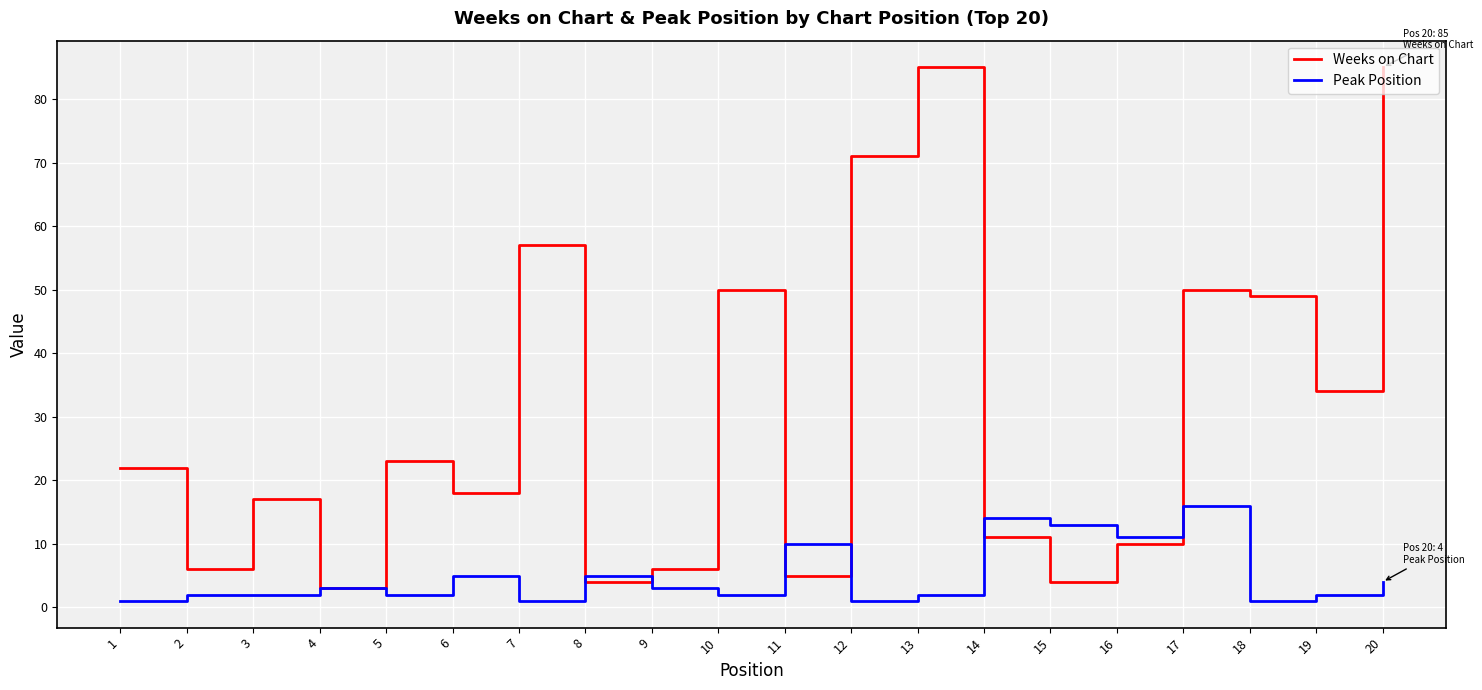

True or false: Weeks on Chart has more than 0 points higher than both neighbors.

True